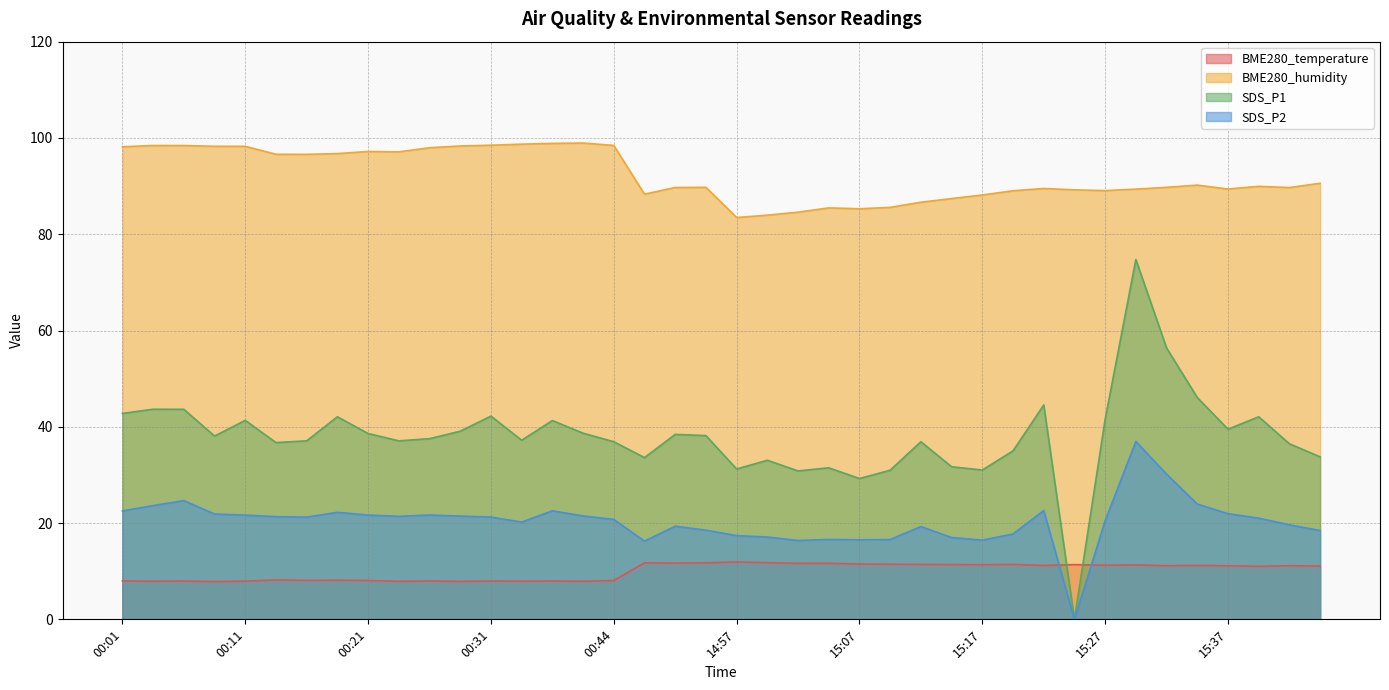

Where is the first local maximum for SDS_P2?

00:06